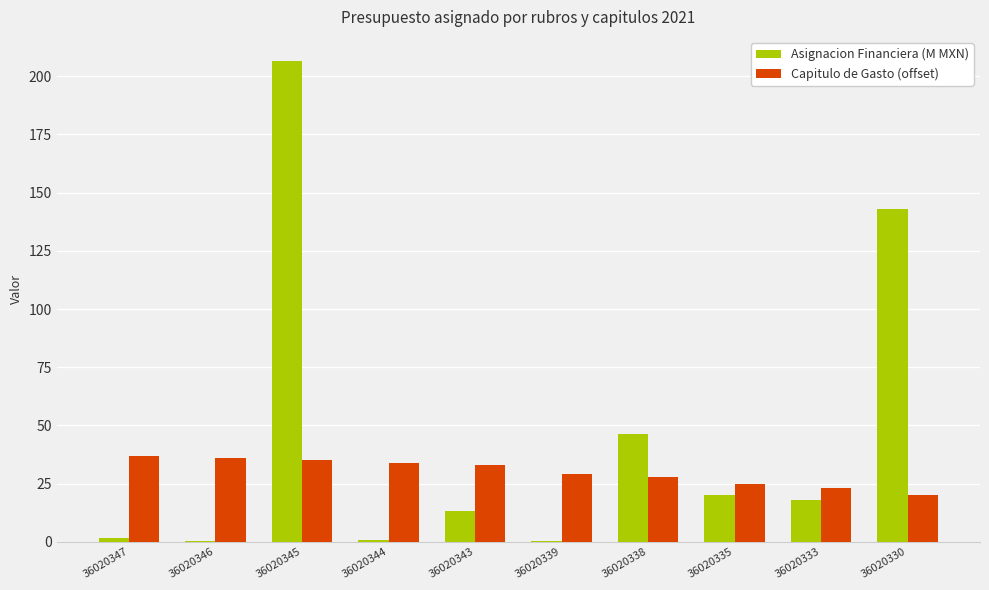

How many values in the Asignacion Financiera (M MXN) series exceed 18?

5